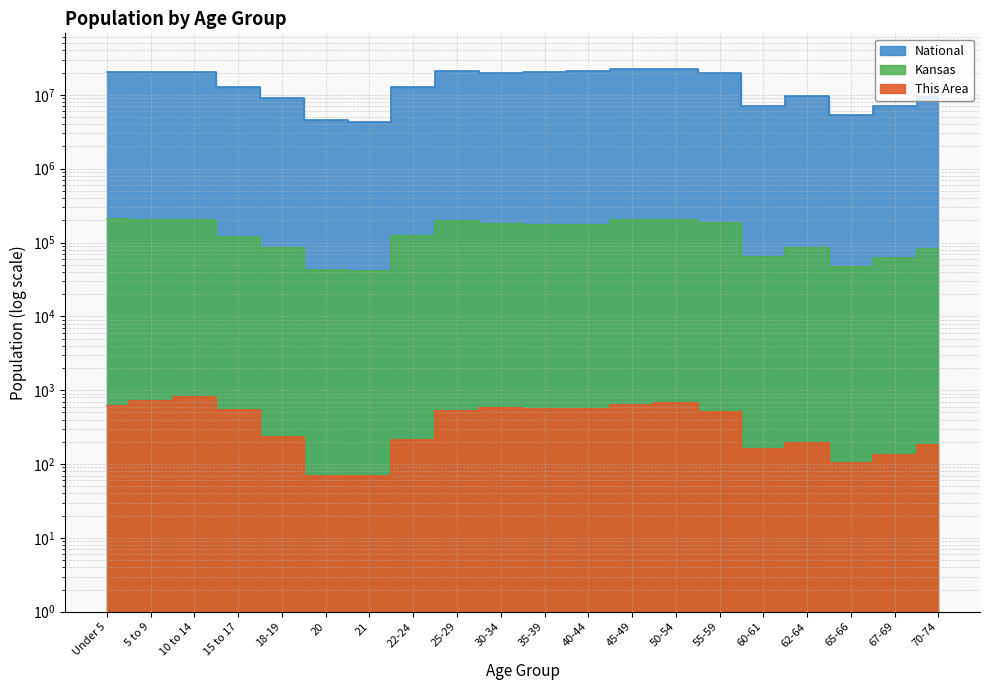

True or false: Kansas and National intersect in this chart.

False